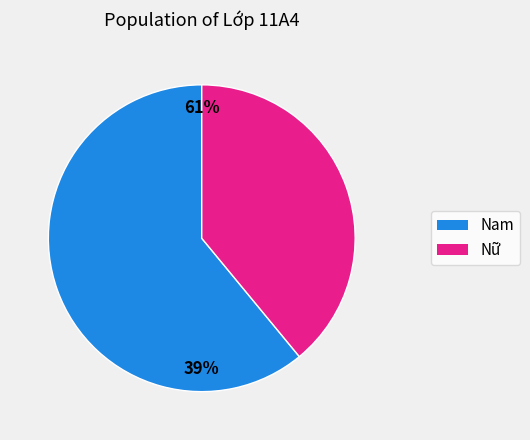

Is the sum of Nam and Nữ greater than half?

Yes